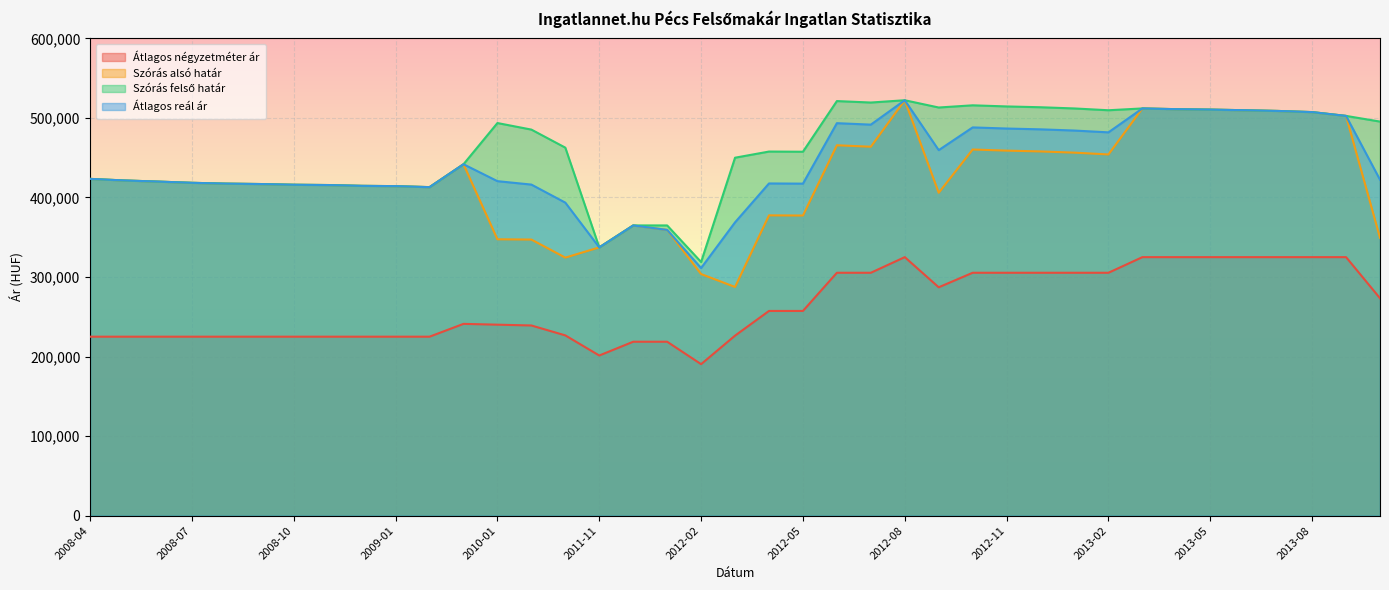

Rank the categories by Átlagos négyzetméter ár value from highest to lowest.

2012-08, 2013-03, 2013-04, 2013-05, 2013-06, 2013-07, 2013-08, 2013-09, 2012-06, 2012-07, 2012-10, 2012-11, 2012-12, 2013-01, 2013-02, 2012-09, 2013-10, 2012-04, 2012-05, 2009-03, 2010-01, 2010-08, 2010-09, 2012-03, 2008-04, 2008-05, 2008-06, 2008-07, 2008-08, 2008-09, 2008-10, 2008-11, 2008-12, 2009-01, 2009-02, 2011-12, 2012-01, 2011-11, 2012-02